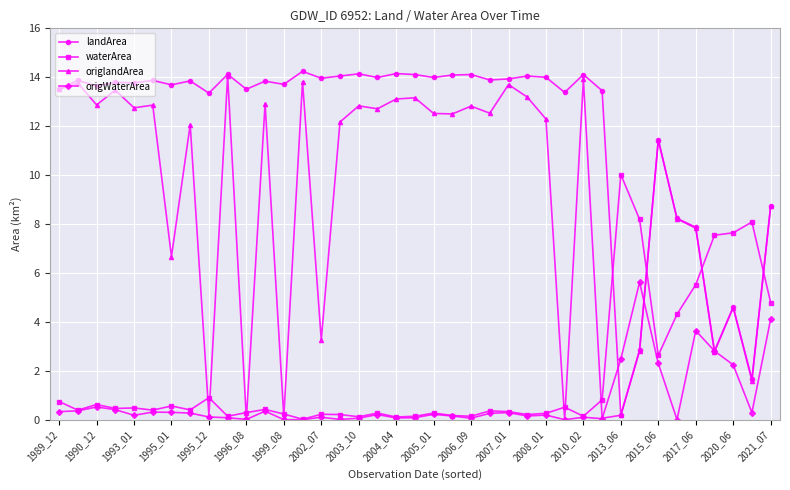

What is the maximum value for landArea?

14.2